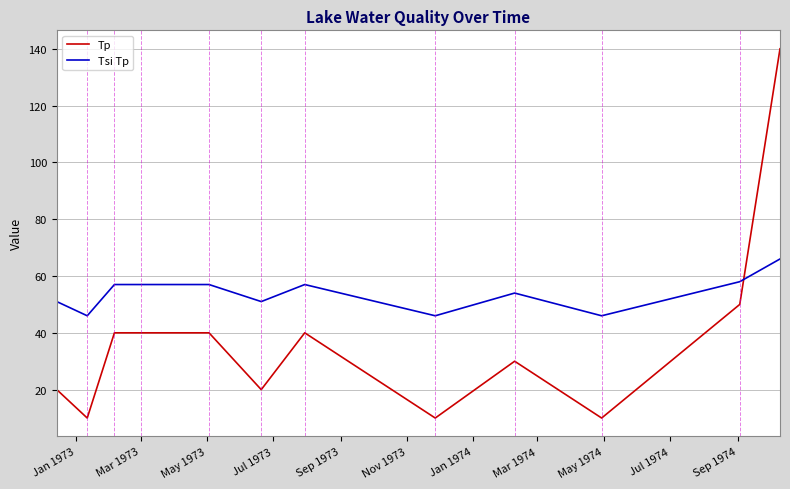

How many lines are shown in the chart?

2